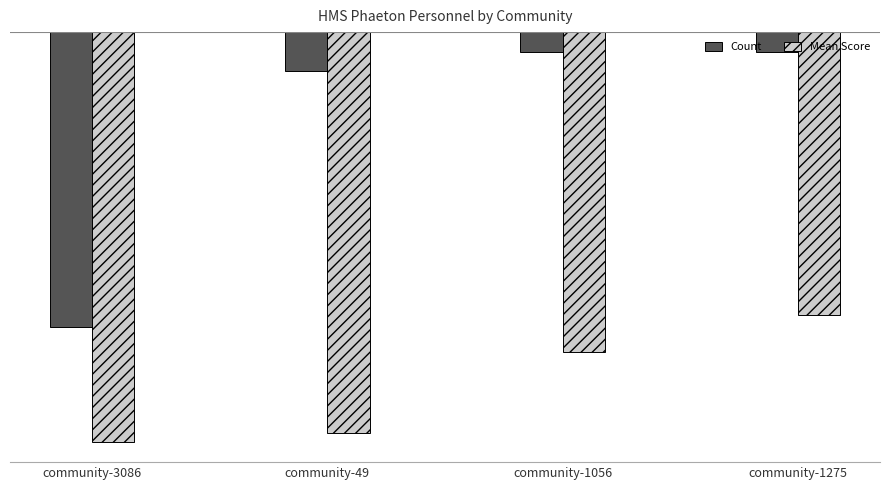

List the series in order of their peak value, lowest first.

Mean Score, Count